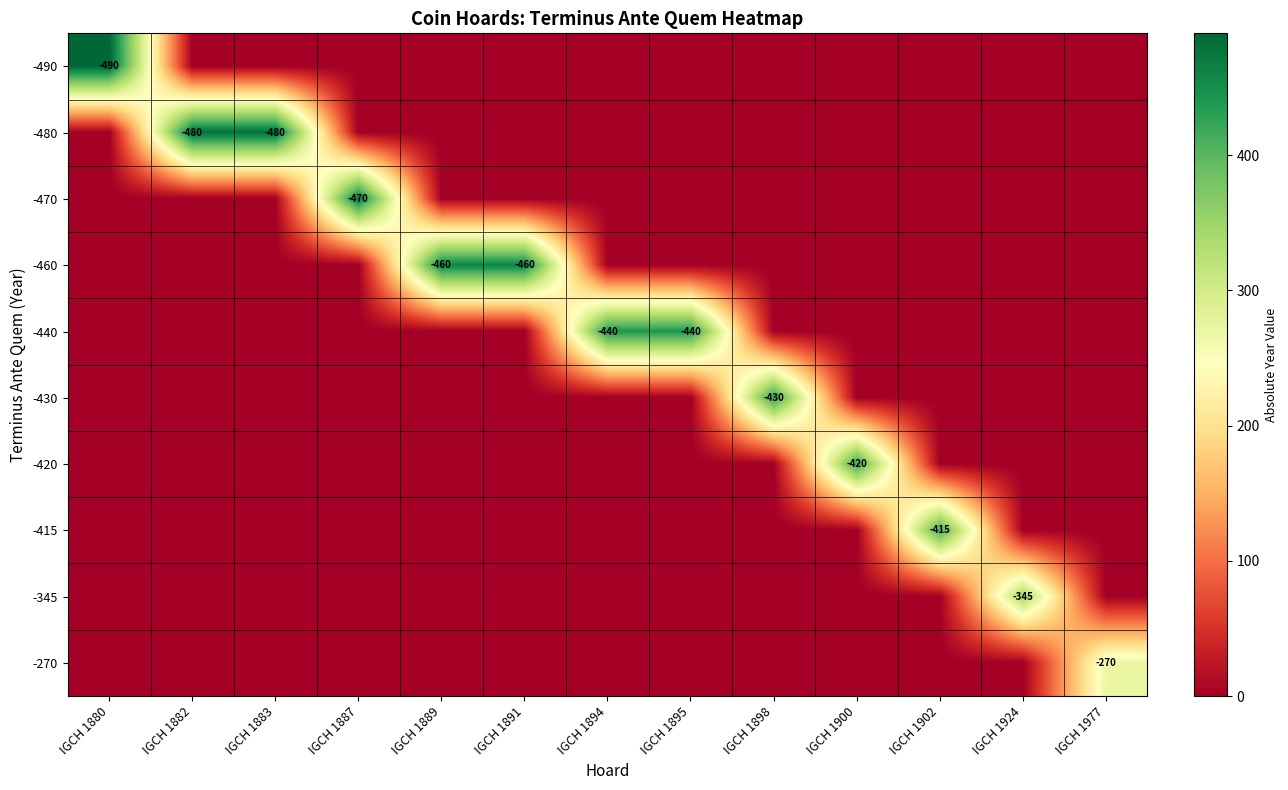

How many categories are shown in the chart?

13